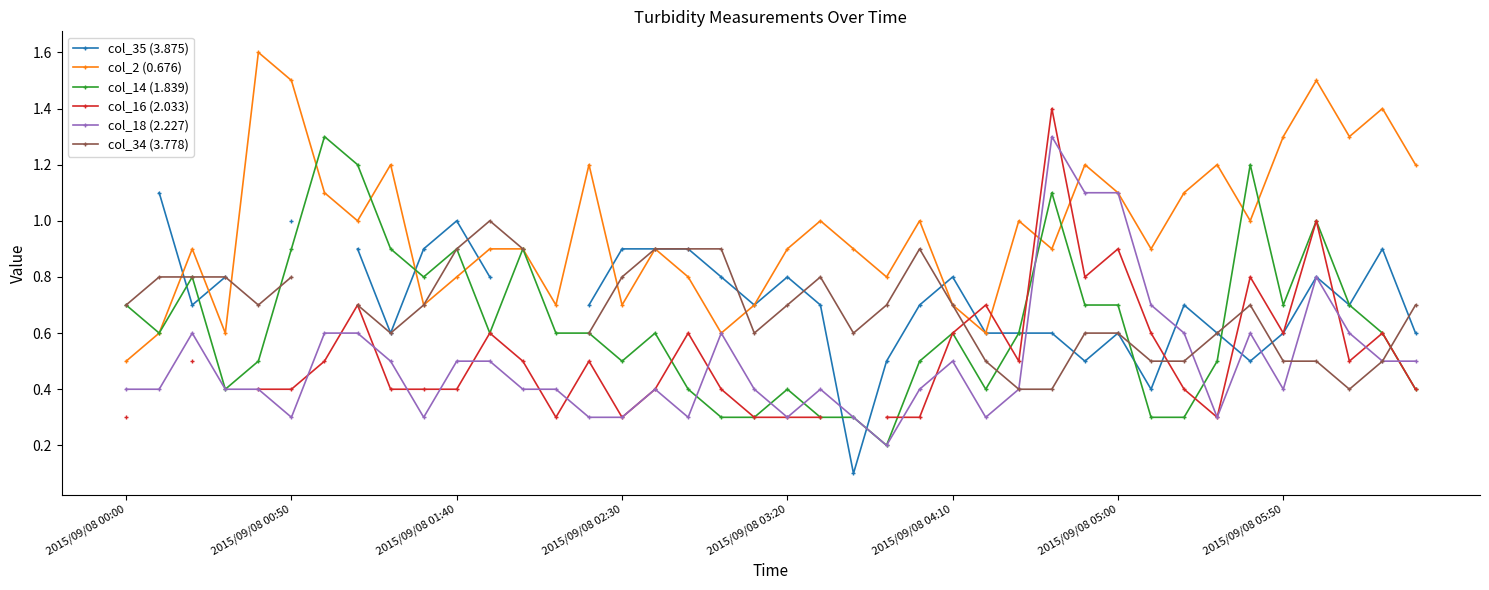

True or false: col_18 (2.227) has more than 1 interior local peaks.

True